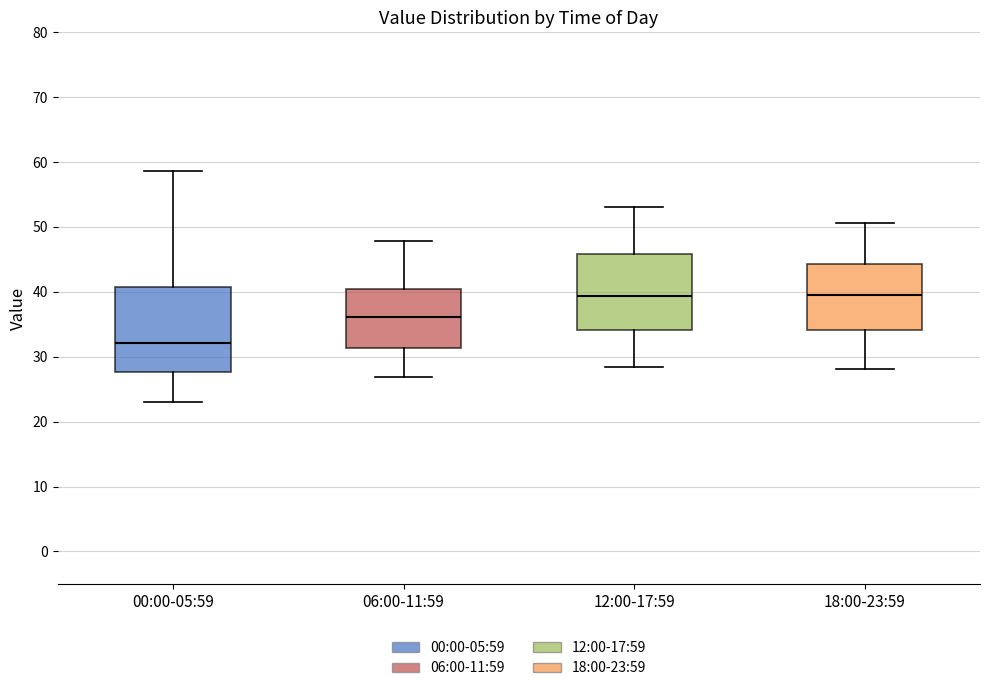

Reading left to right, transcribe this box plot: for each box, give where its median line is, the range the box spans, and where its two whiskers end, as read against the y-axis. The values are not printed on the chart, so give them approximately, as read against the axis.

00:00-05:59: median 32, box 28 to 41, whiskers 23 to 59
06:00-11:59: median 36, box 31 to 40, whiskers 27 to 48
12:00-17:59: median 39, box 34 to 46, whiskers 28 to 53
18:00-23:59: median 39, box 34 to 44, whiskers 28 to 51